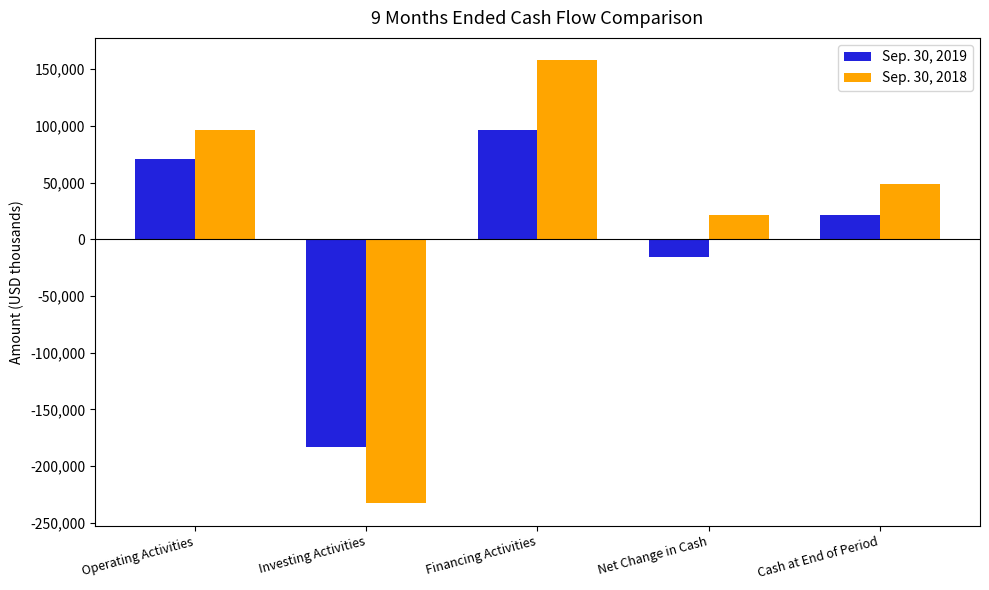

How many positive values does the Sep. 30, 2018 series have?

4